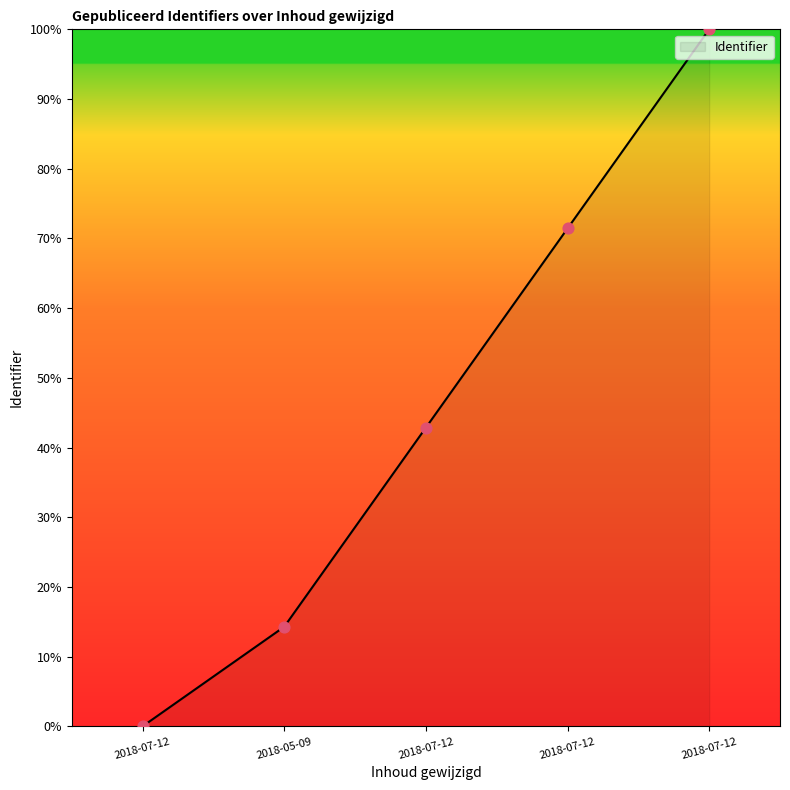

Approximately how many times larger is the value at 2018-07-12 compared to 2018-05-09?

5.0